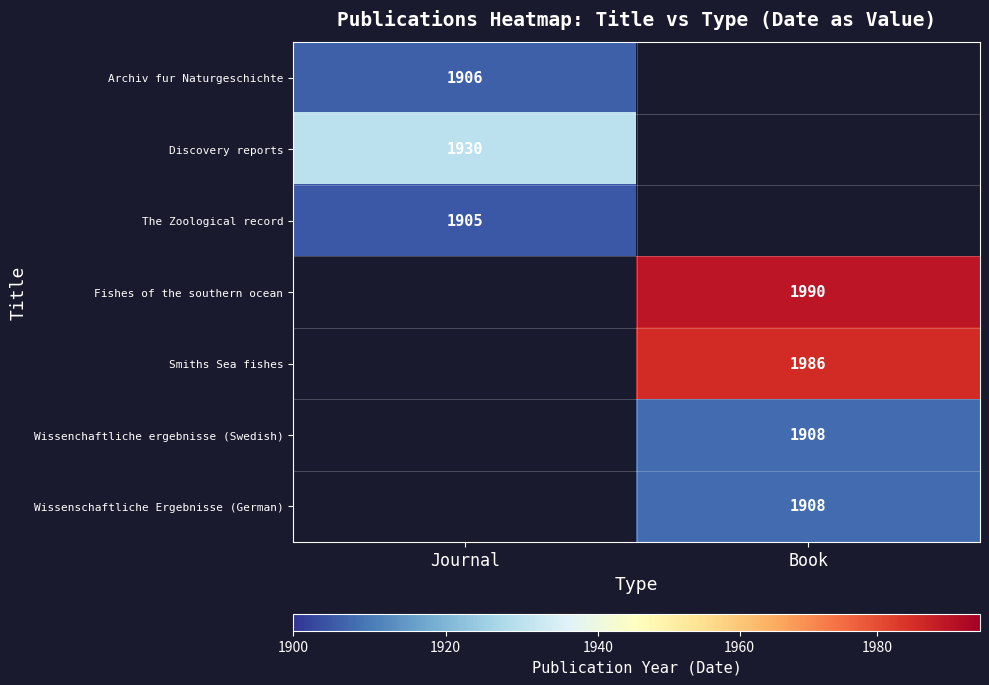

The value of The Zoological record at Journal is 1905. True or false?

True